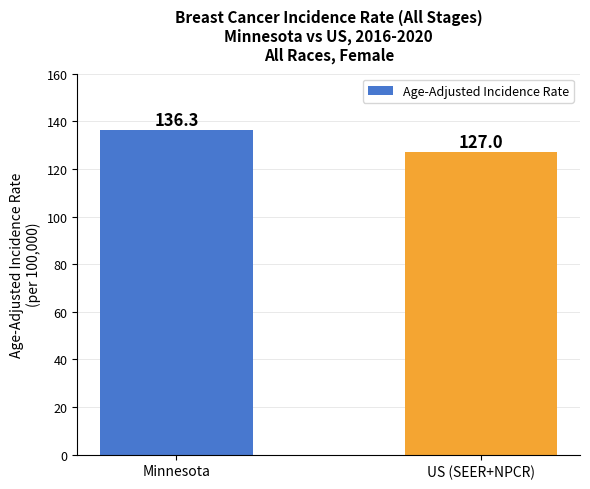

Reading left to right, list all the values displayed in this chart.

136.3	127.0